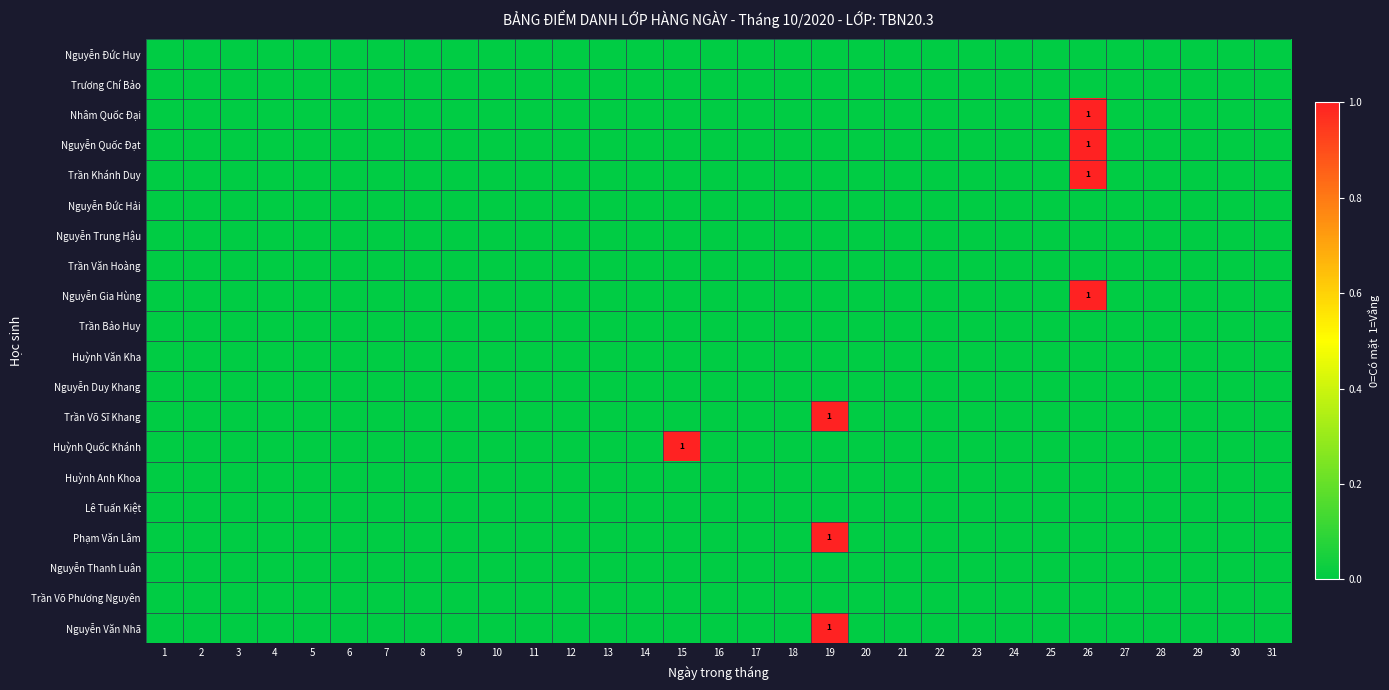

Count the number of categories in the chart.

31